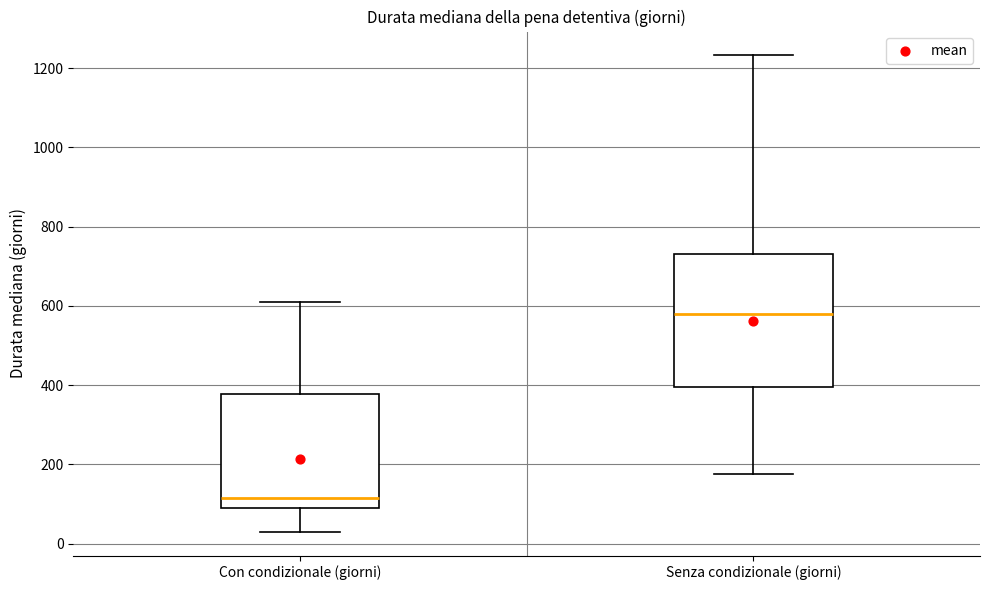

Reading left to right, read every box against the y-axis: the position of its median line, the range the box covers, and the ends of its whiskers. The values are not printed on the chart, so give them approximately, as read against the axis.

Con condizionale (giorni): median 120, box 100 to 380, whiskers 40 to 600
Senza condizionale (giorni): median 580, box 400 to 740, whiskers 180 to 1240